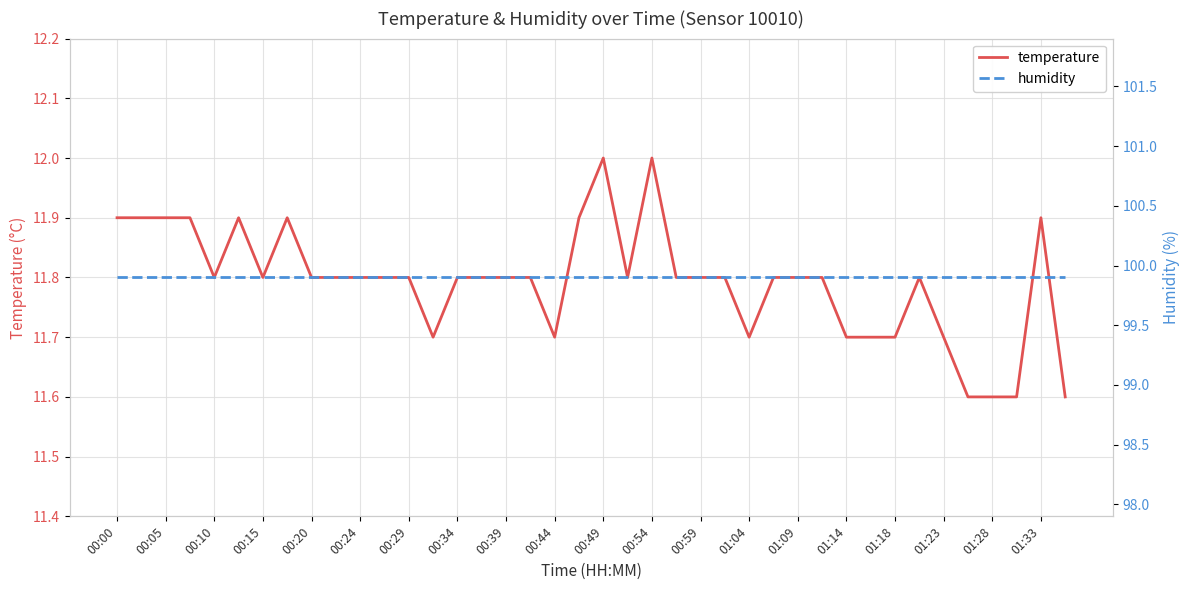

What are all the series names shown in the legend?

temperature, humidity